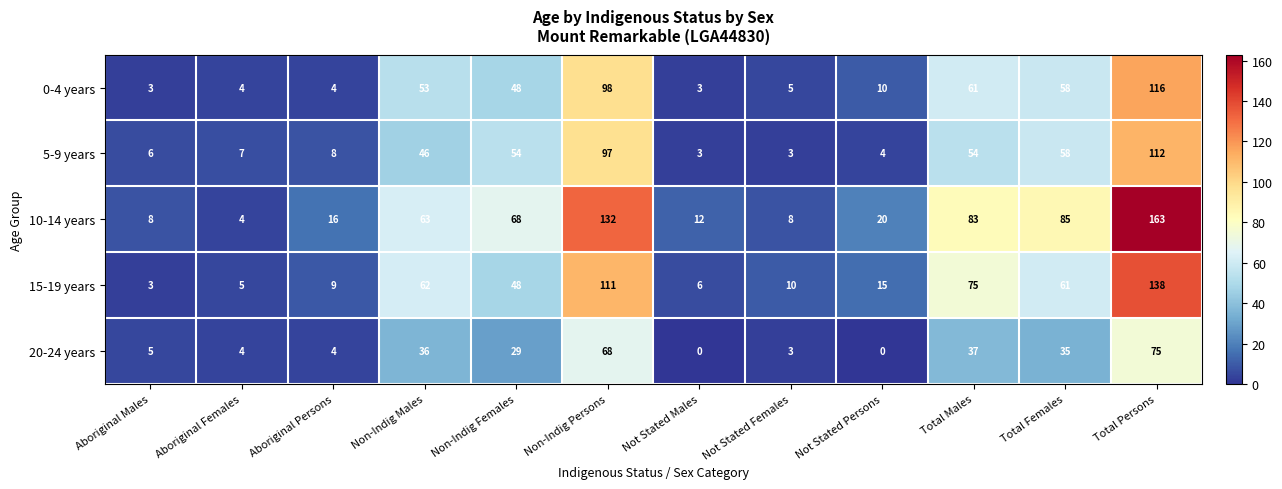

Which label corresponds to the largest value in the chart?

Total Persons